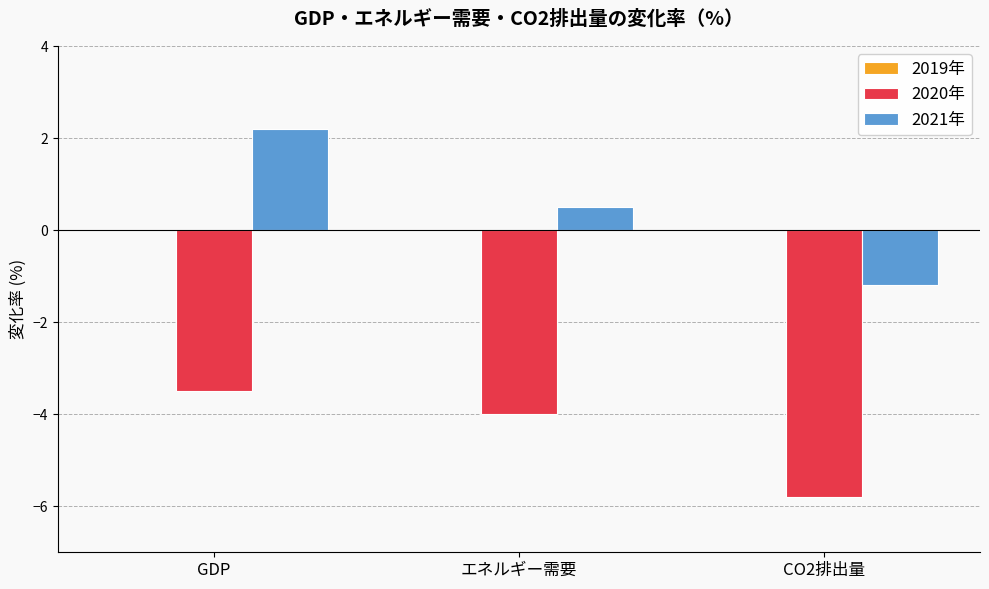

What is the spread (max minus min) of values at エネルギー需要?

4.5